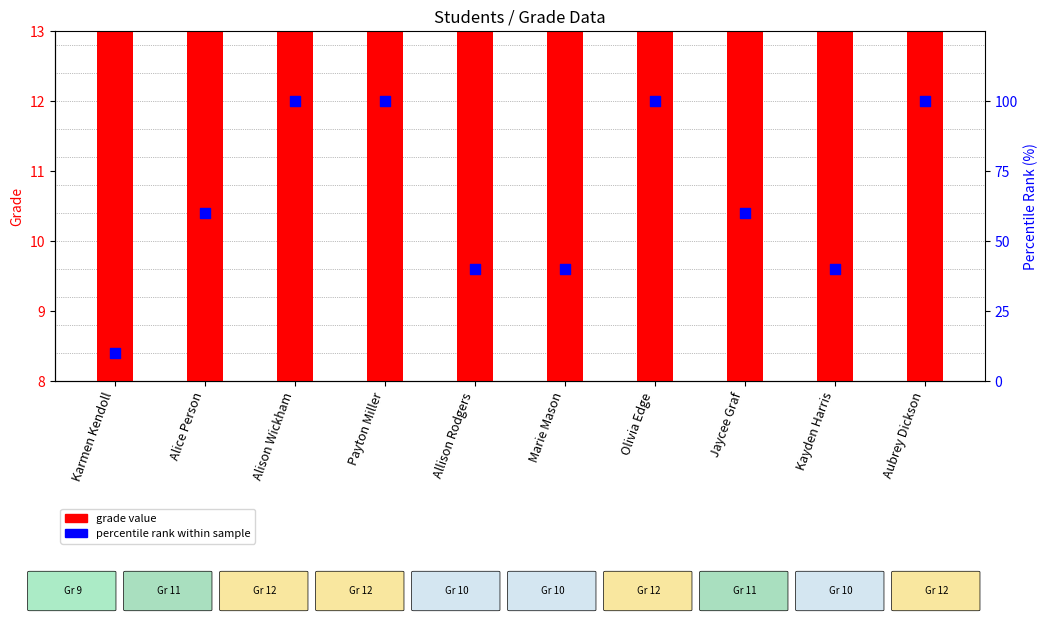

Which series contains the highest Y value?

percentile rank